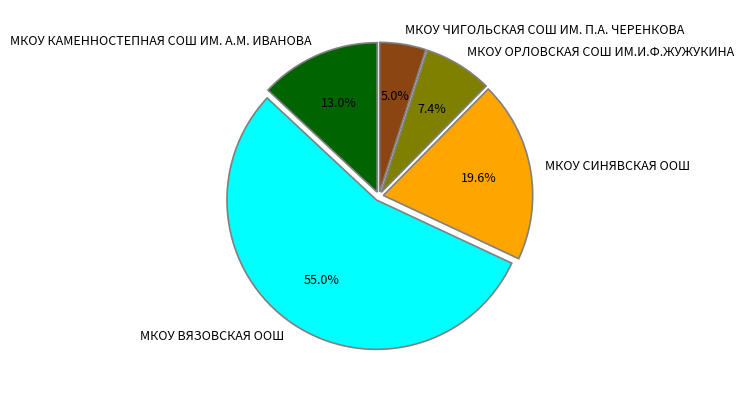

Count the number of slices in the pie.

5